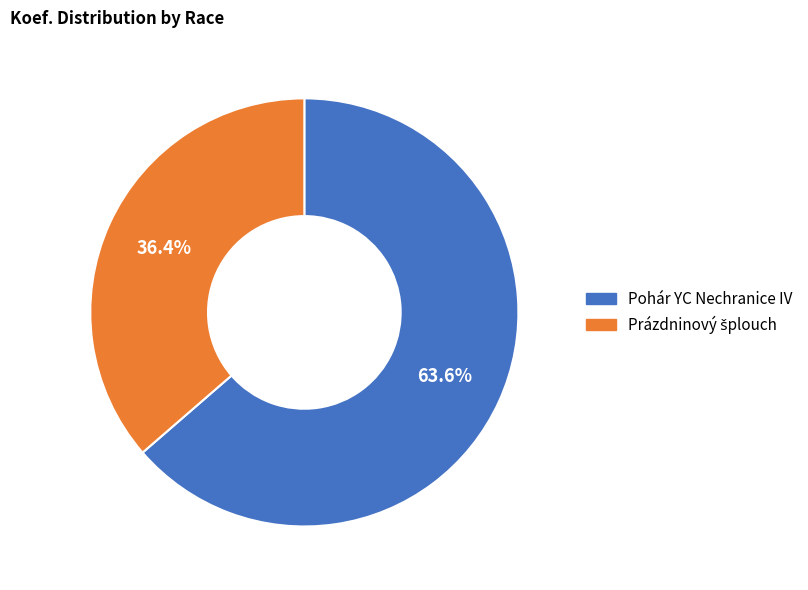

What portion of the pie excludes Pohár YC Nechranice IV?

36.4%